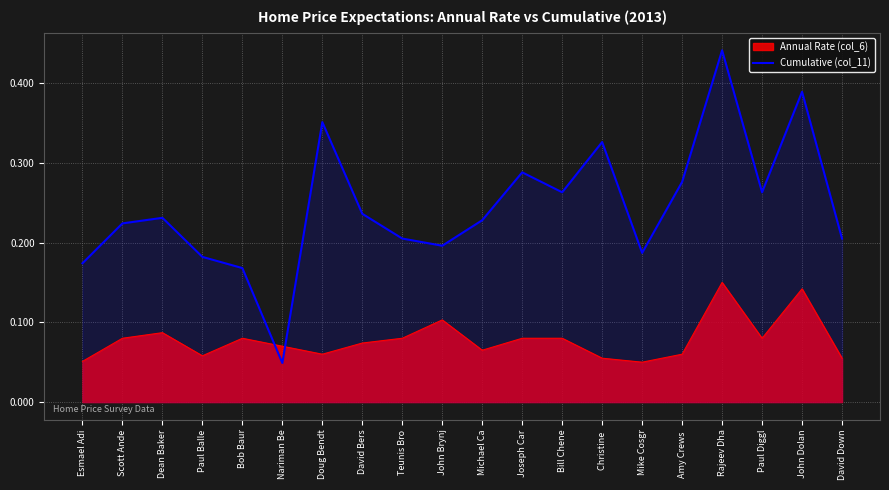

True or false: the data shows 0.4 at Doug Bendt.

True